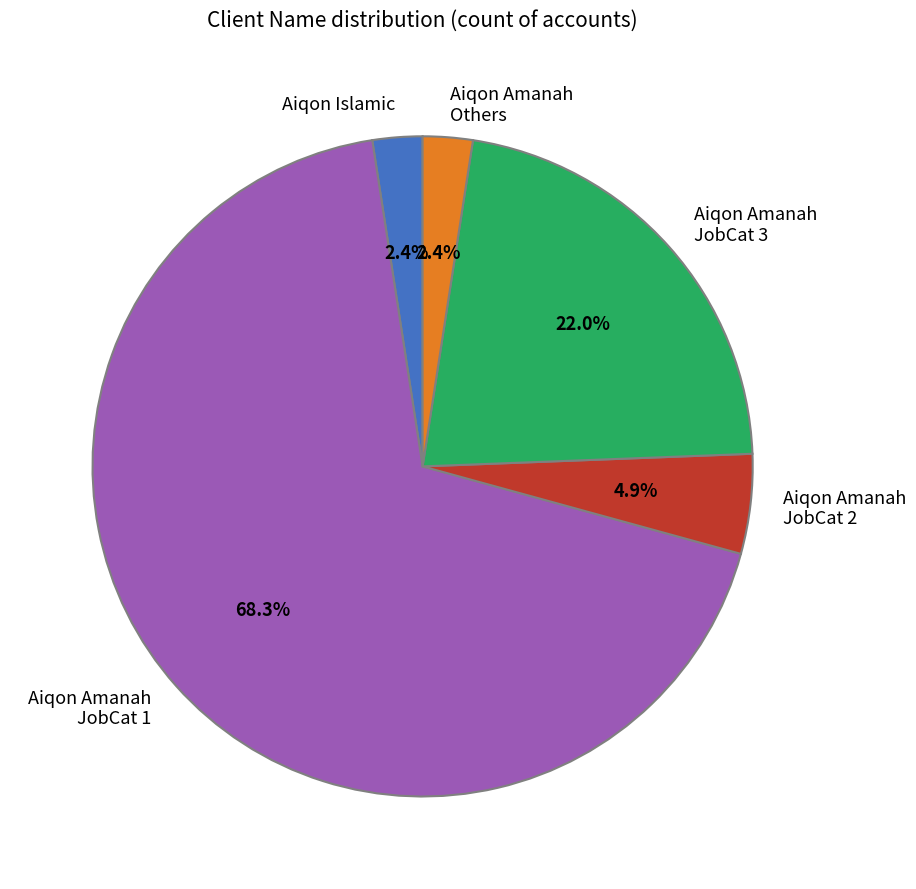

What is the ratio of the value at Aiqon Amanah JobCat 1 to the value at Aiqon Amanah JobCat 3?

3.1